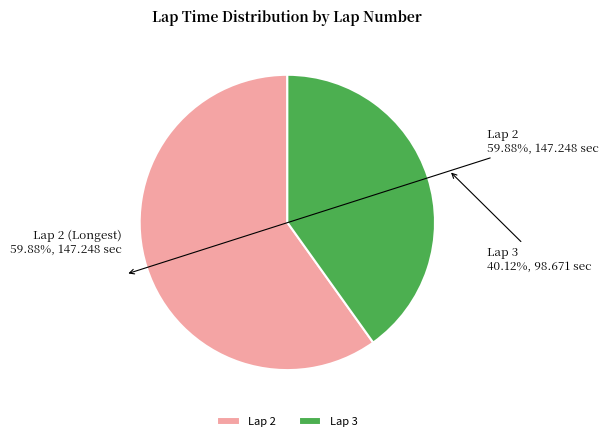

To the nearest percent, what percentage of the pie is Lap 2?

60%